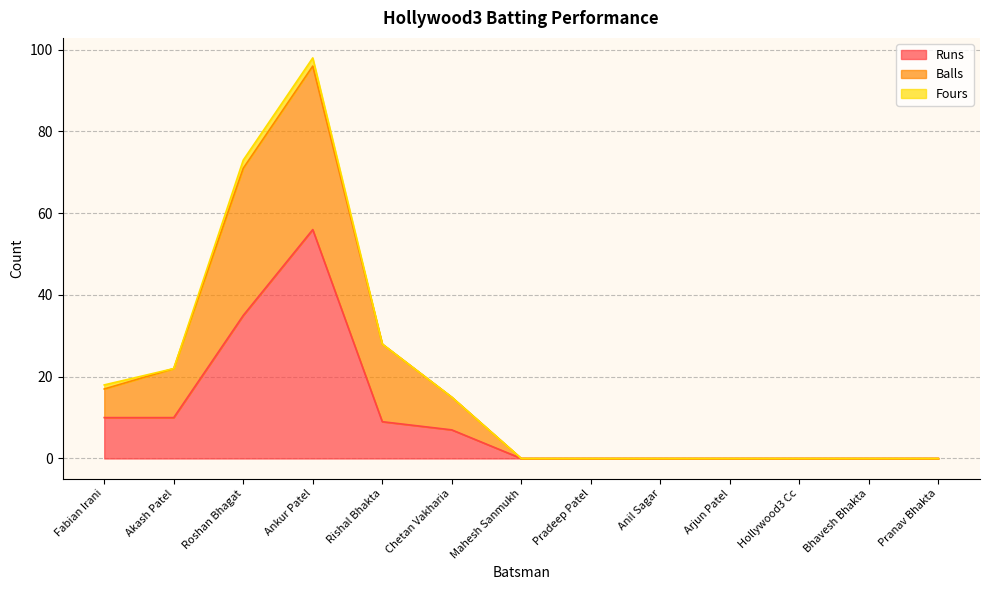

What are all the series names shown in the legend?

Runs, Balls, Fours